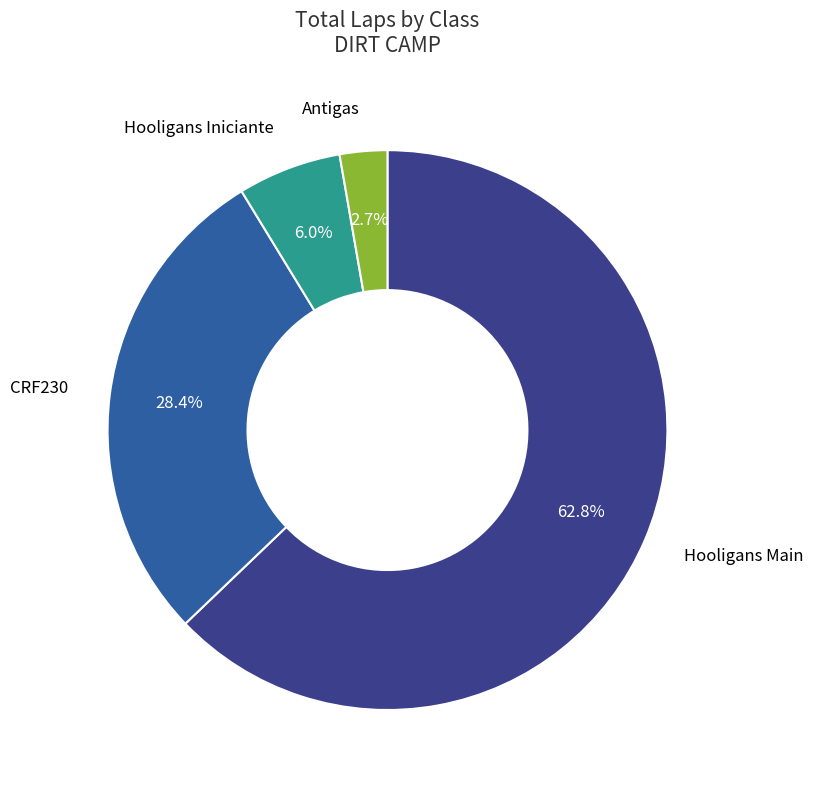

Which has a higher value, Antigas or CRF230?

CRF230